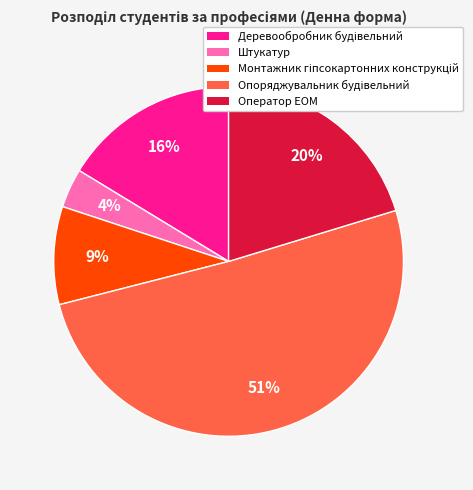

Count the number of slices in the pie.

5